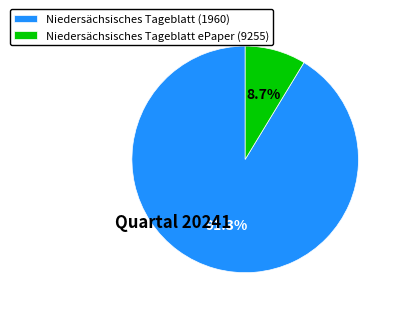

Which slice is the largest?

Niedersächsisches Tageblatt (1960)